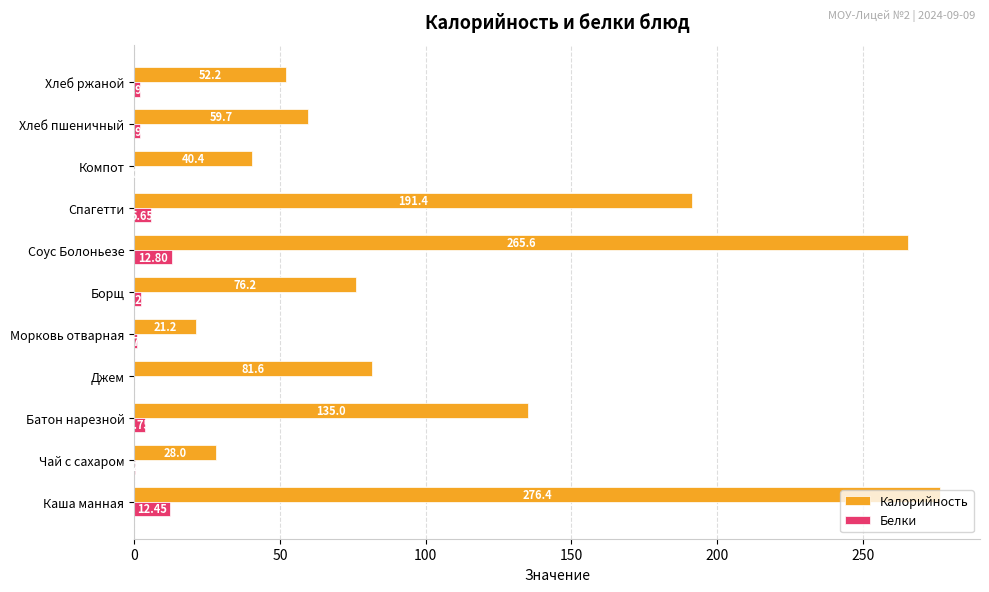

Which label corresponds to the largest value in the chart?

Каша манная